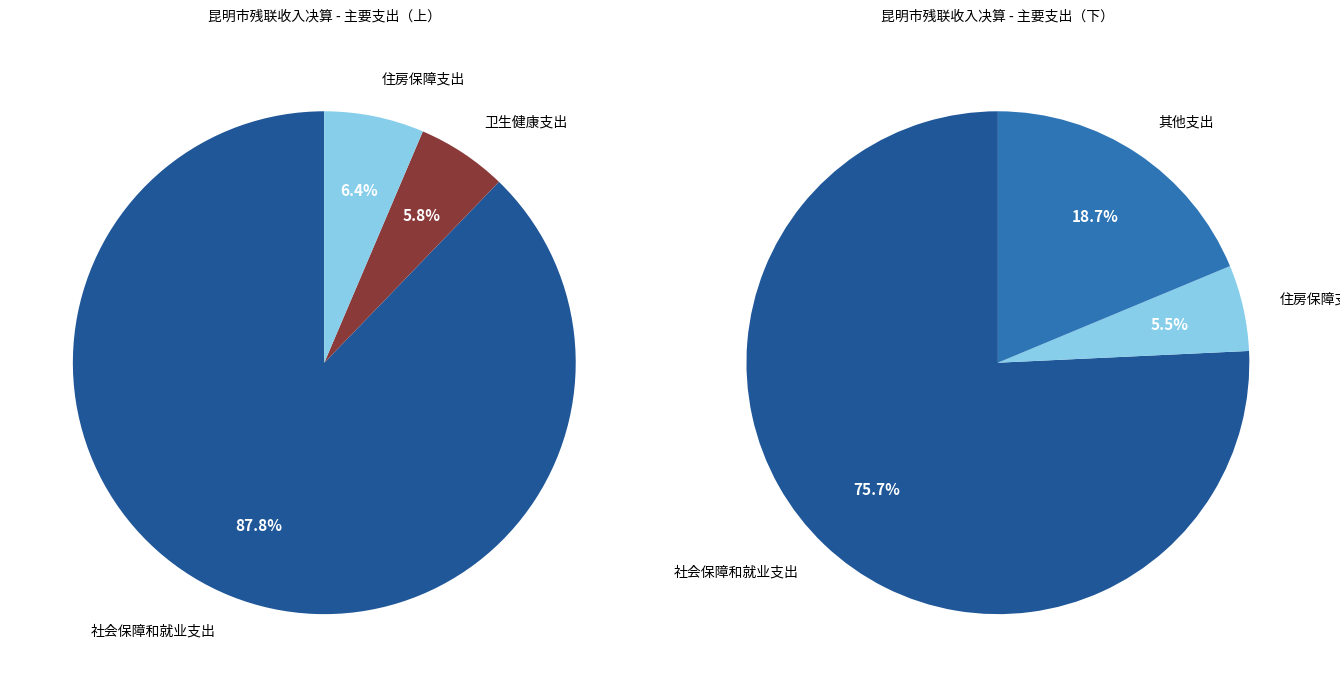

Is it true that 其他支出 is 32% of the pie?

False